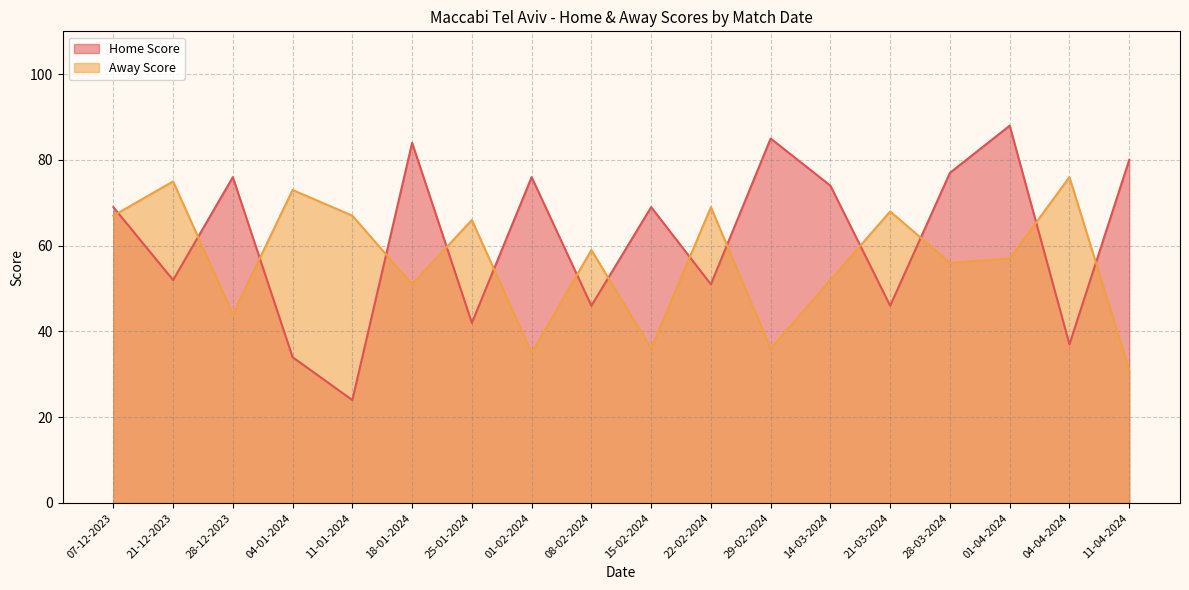

Read the Home Score value at 01-02-2024, to the nearest 5.

75